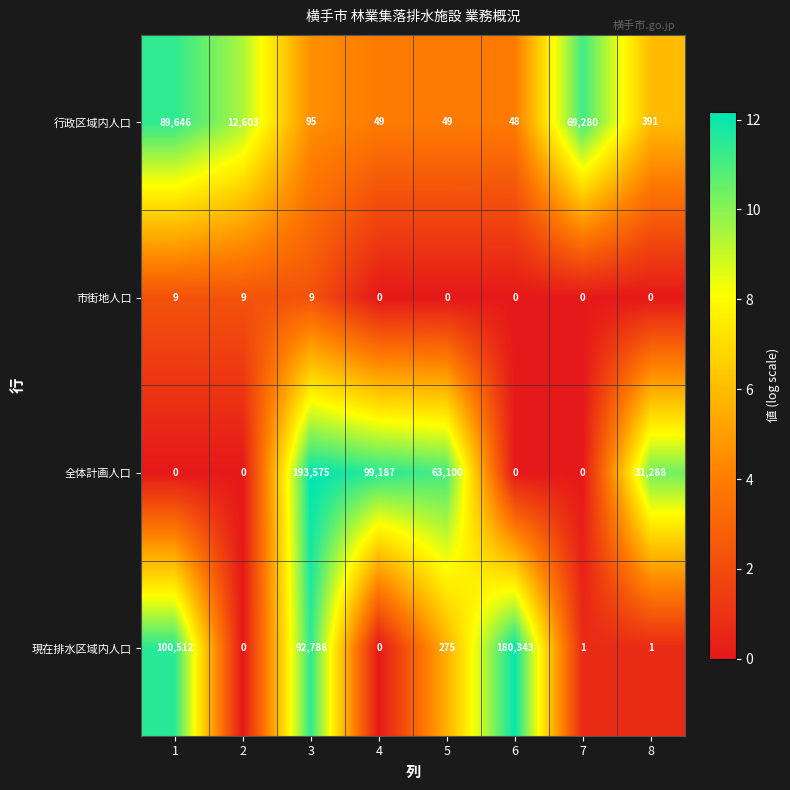

How many data points does each series have?

8